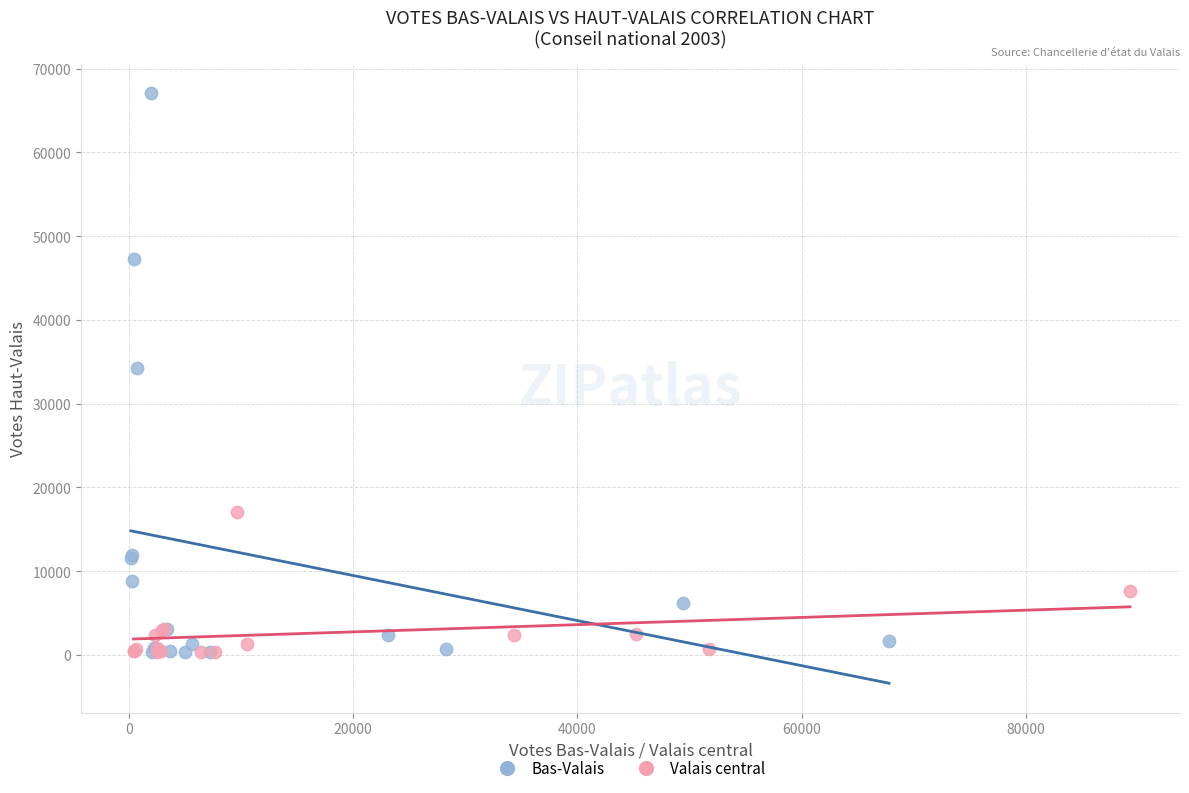

Which series has the largest Y range (max minus min)?

Bas-Valais